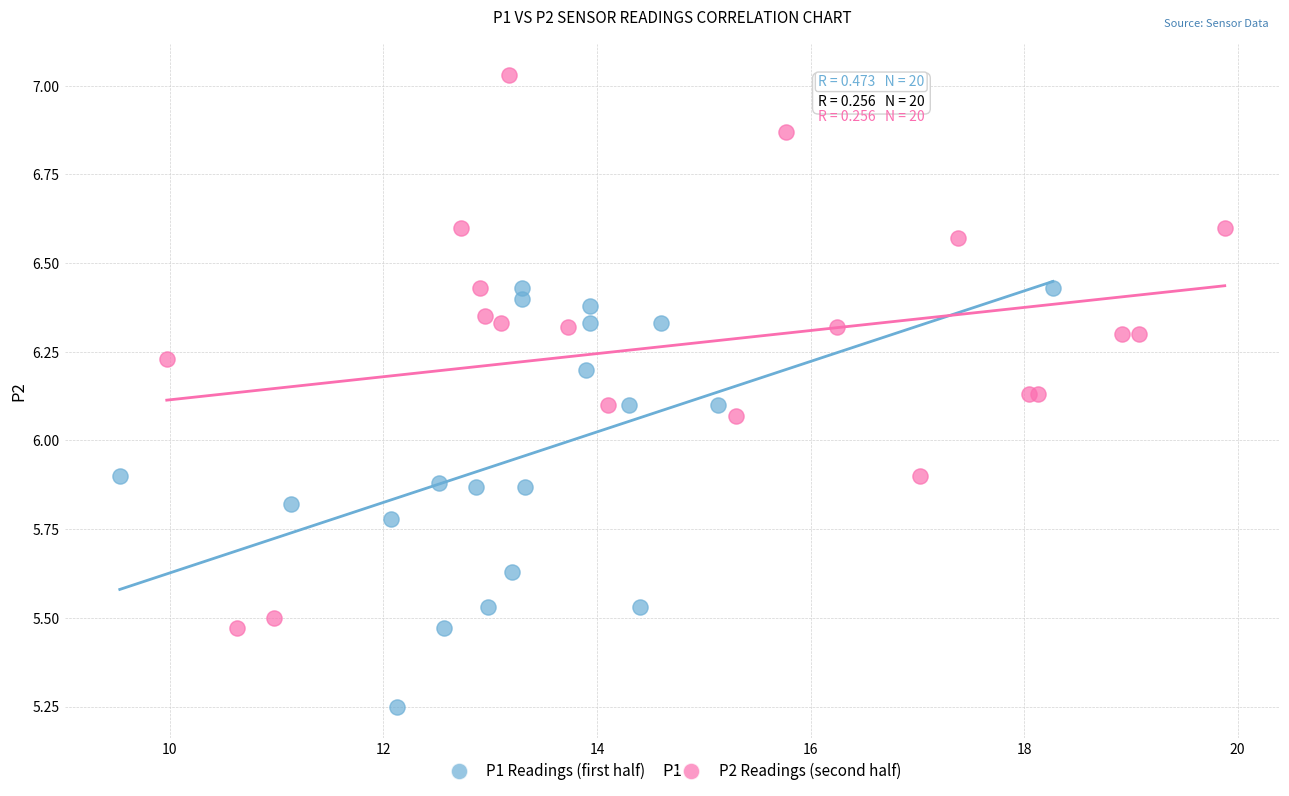

What are all the series names shown in the legend?

P1 Readings (first half), P2 Readings (second half)